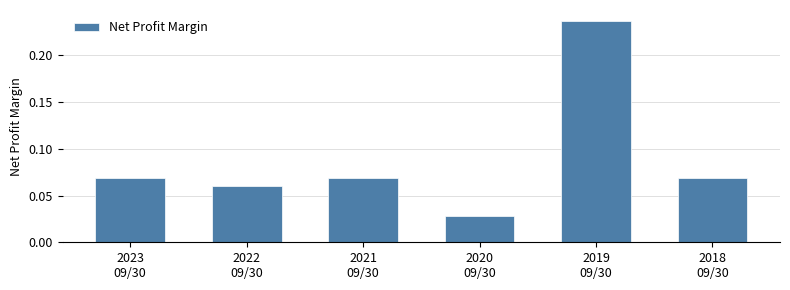

Count the values in the range 0 to 1.

6